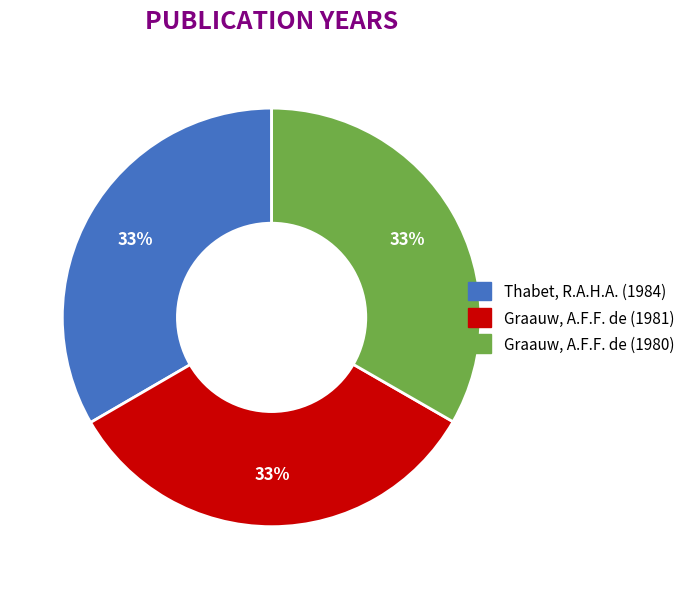

What is the ratio of the value at Thabet, R.A.H.A. (1984) to the value at Graauw, A.F.F. de (1981)?

1.0